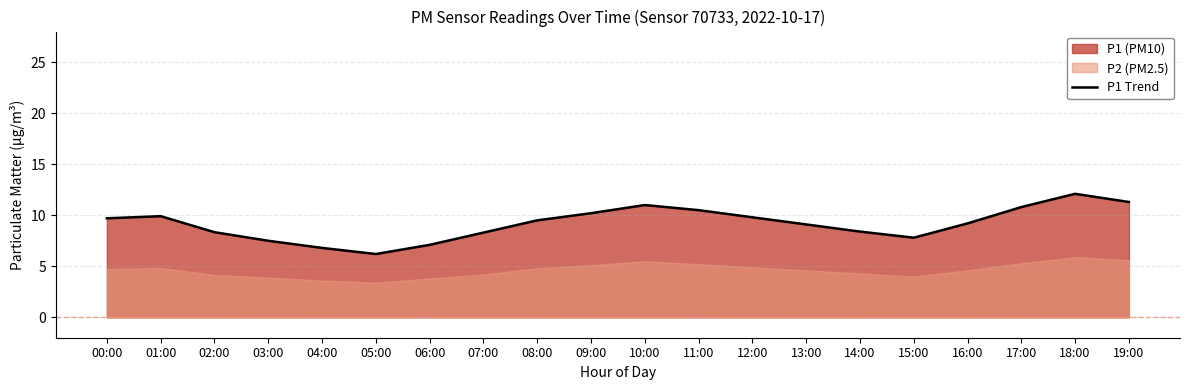

What is the sum of the values at 01:00 and 02:00?

18.2